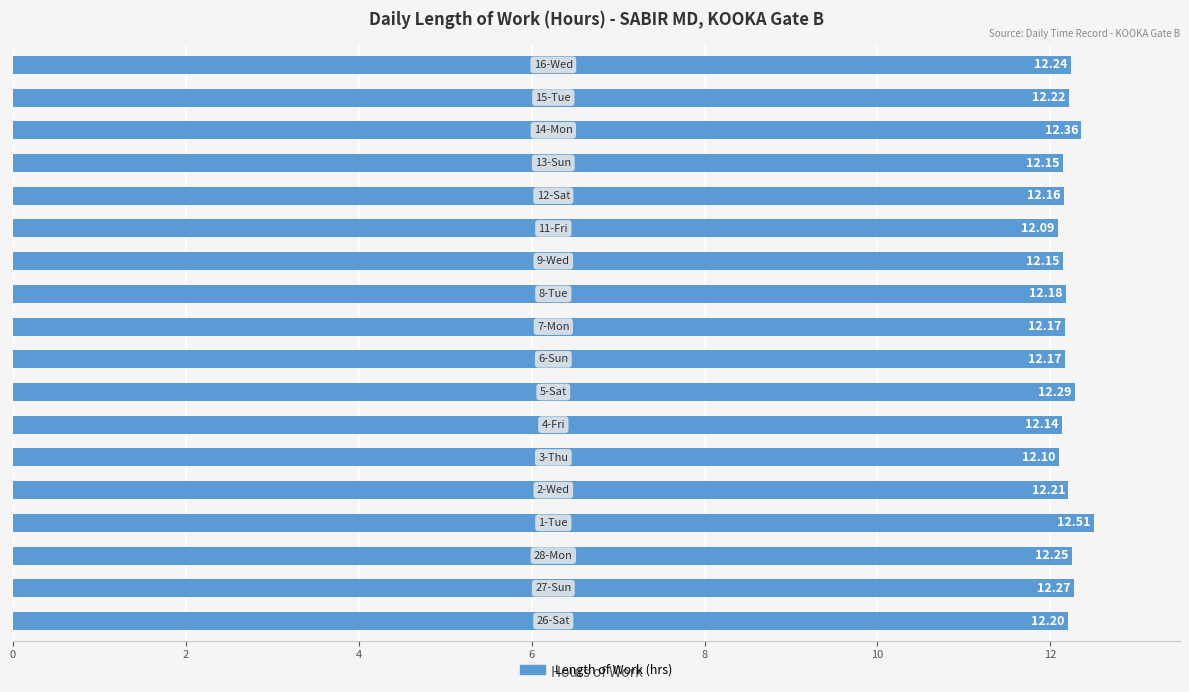

What is the average value?

12.2